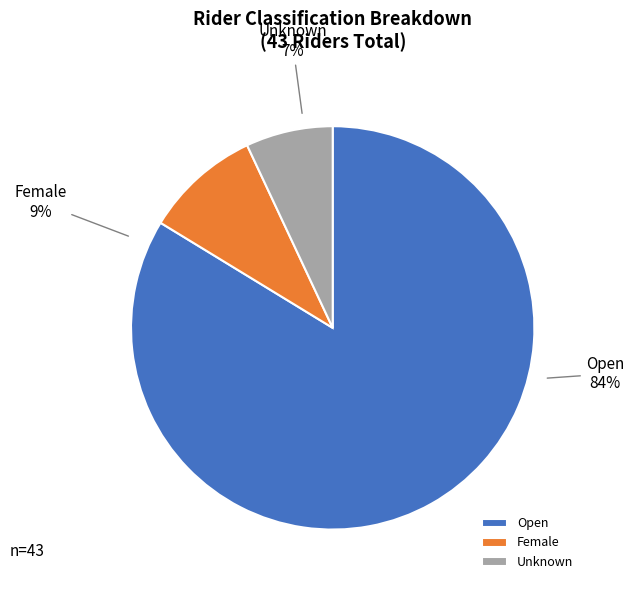

What is the smallest slice in the pie chart?

Unknown